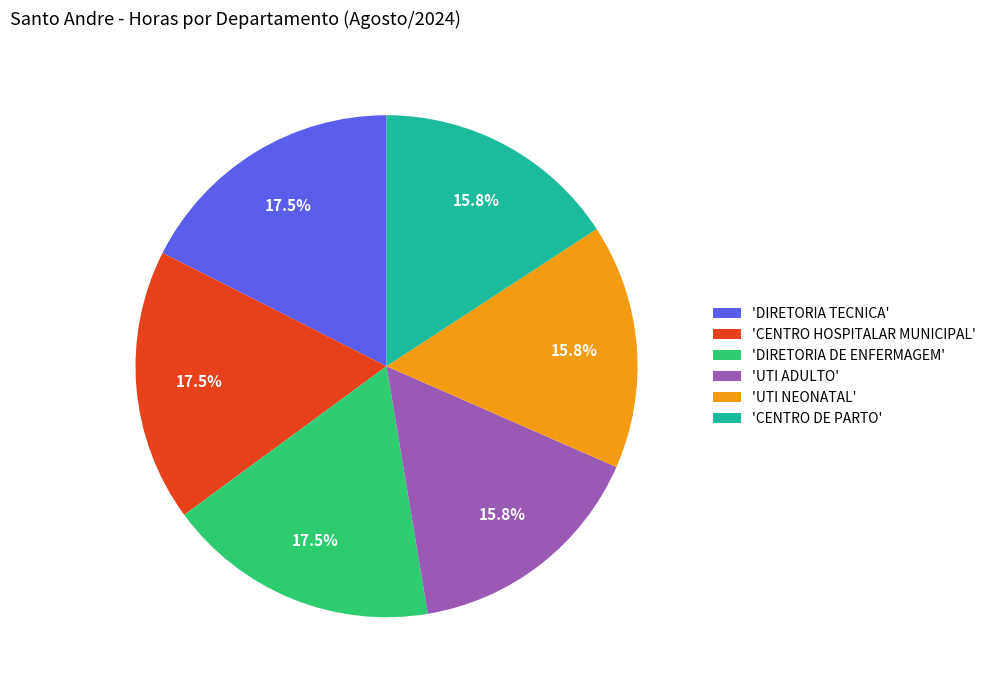

Combined, do 'DIRETORIA TECNICA' and 'CENTRO DE PARTO' account for over 50%?

No